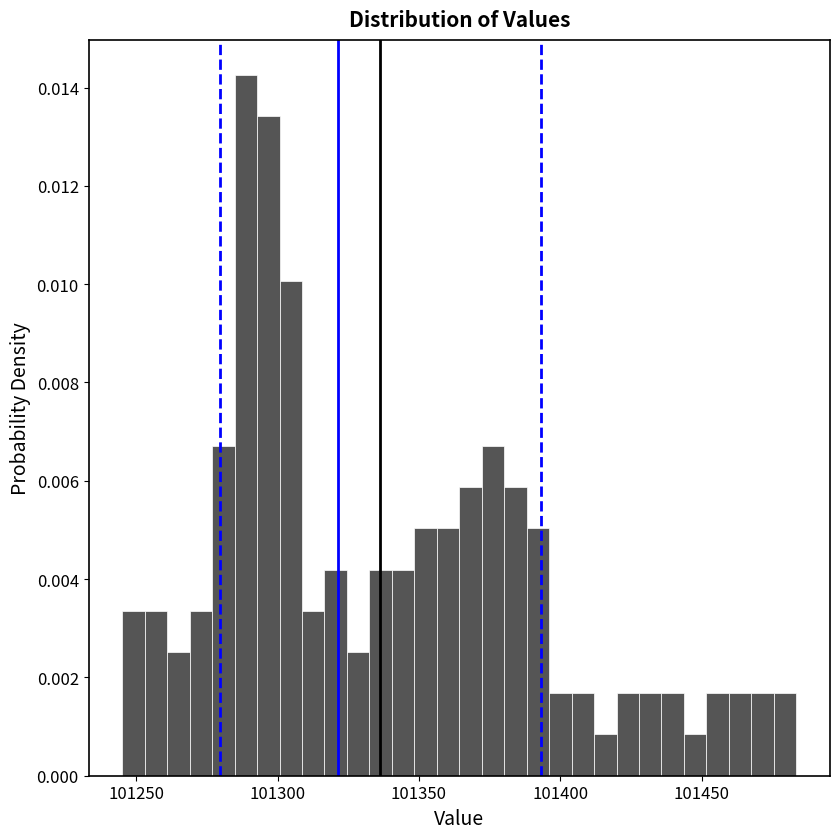

Read against the x-axis, roughly where is the centre of the tallest bar?

101290